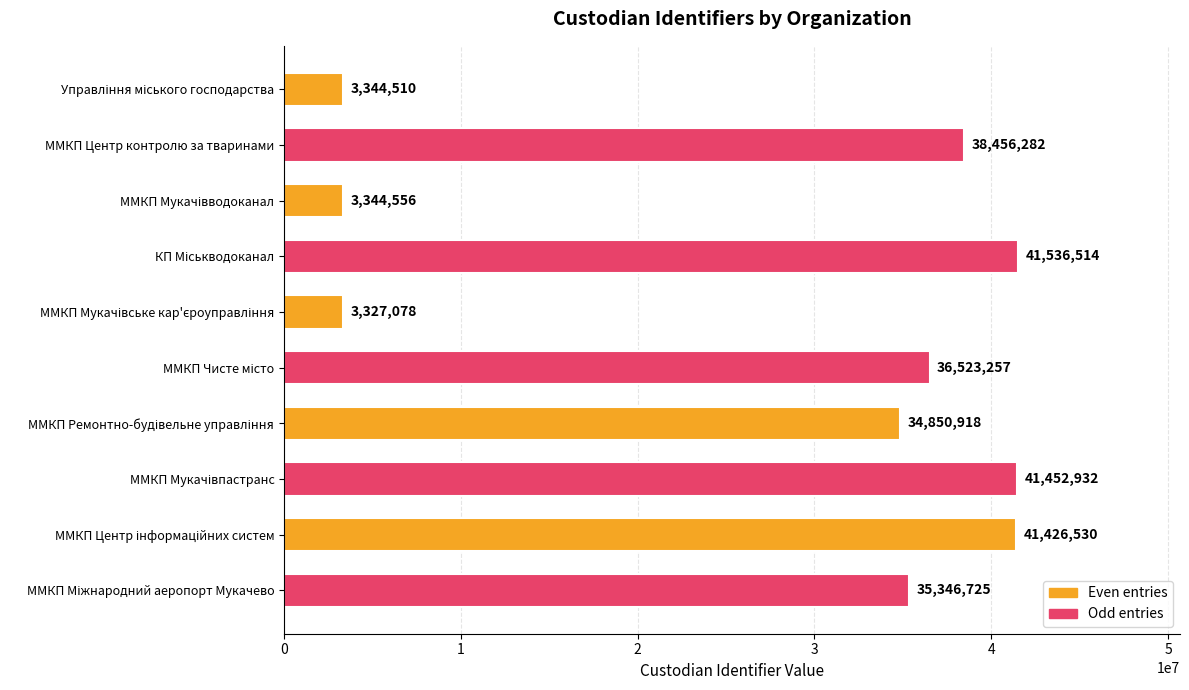

What is the sum of all values?

279609302